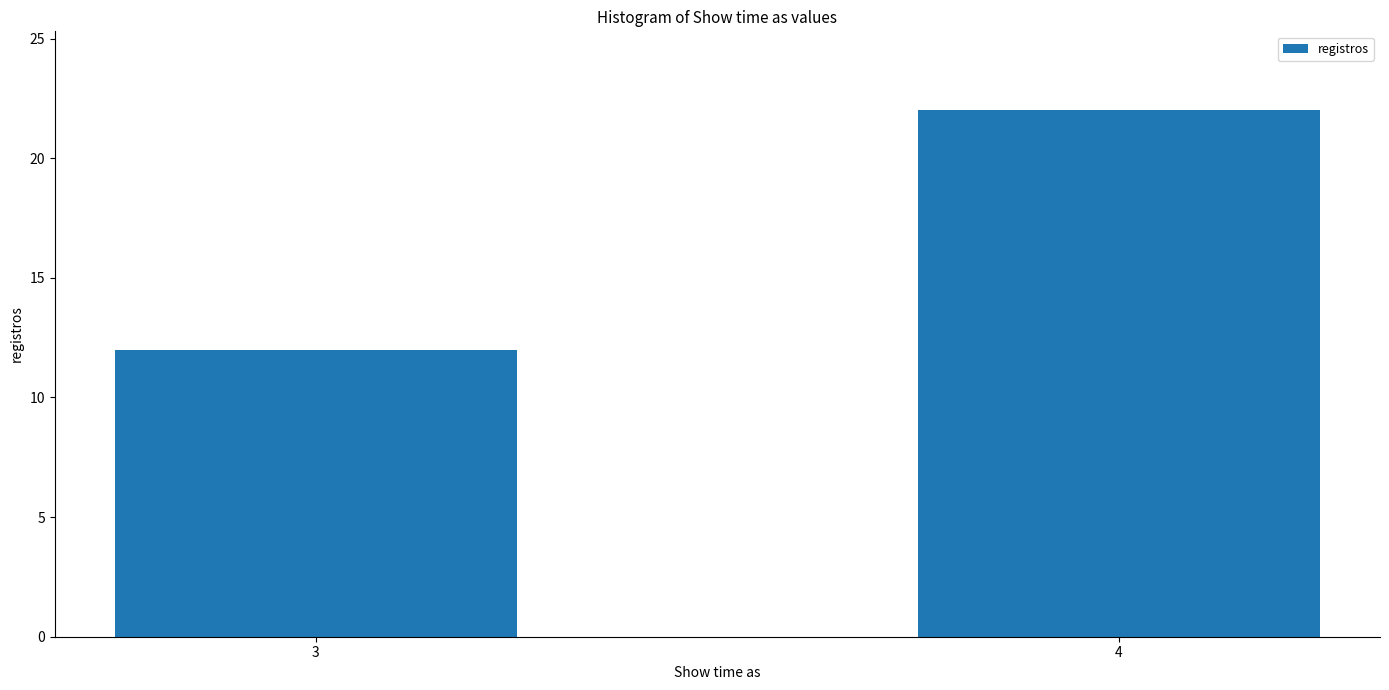

Reading left to right, list all the values displayed in this chart.

12	22